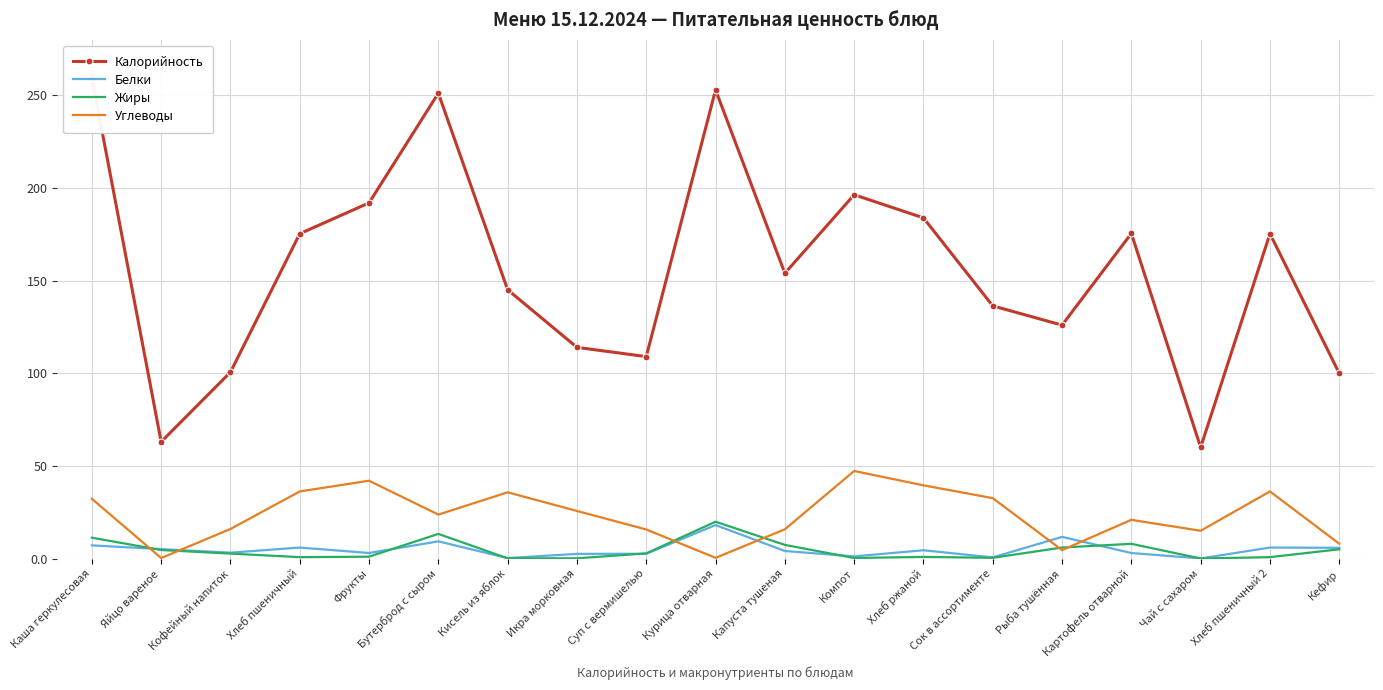

What is the approximate value of Углеводы at Кефир?

8.0